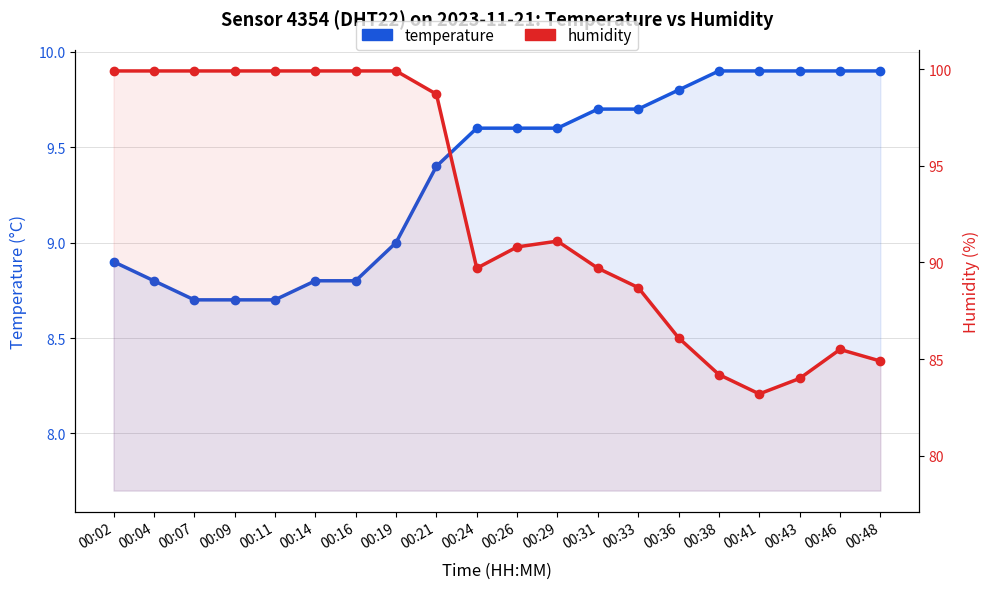

What is the difference between the highest and lowest values at 00:46?

75.6